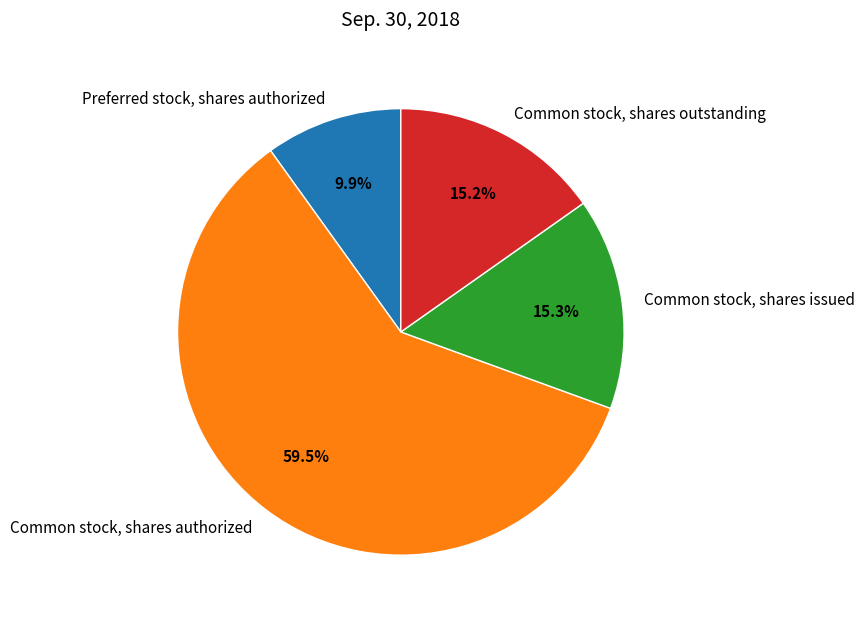

Combined, do Common stock, shares outstanding and Common stock, shares authorized account for over 50%?

Yes